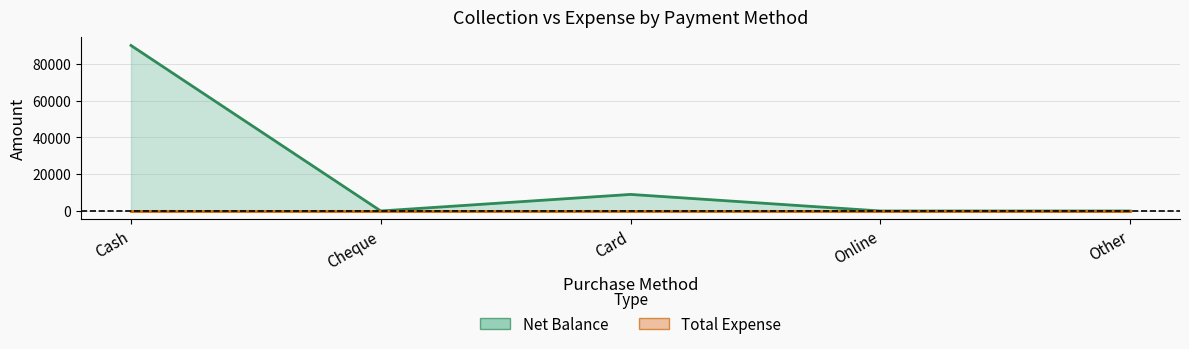

Count the number of values greater than 0.

2